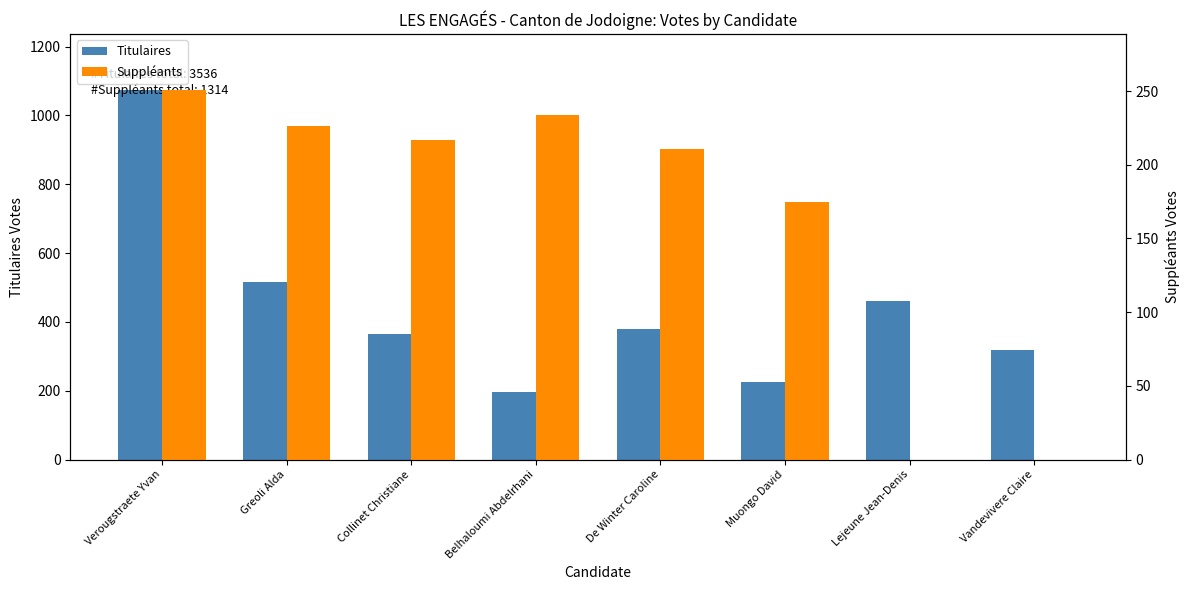

Rank the series by their maximum value, from highest to lowest.

Titulaires, Suppléants